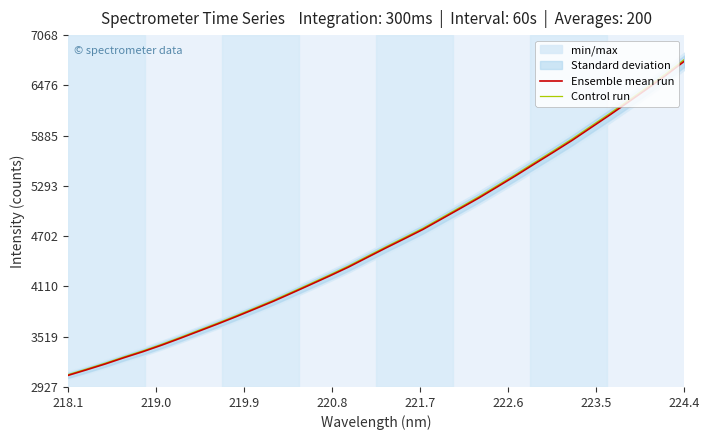

What is the greatest value displayed?

6781.0